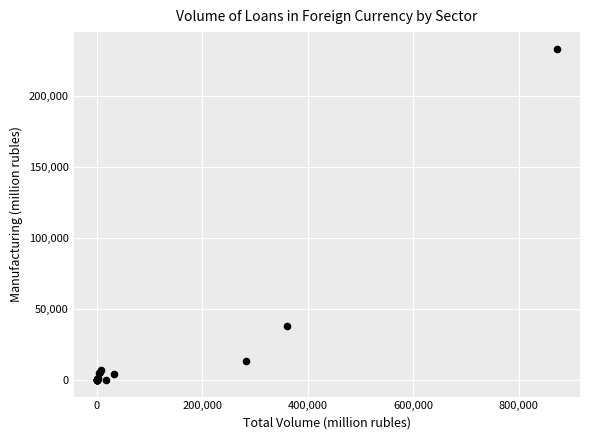

What Y value in the scatter plot is closest to 116468?

38272